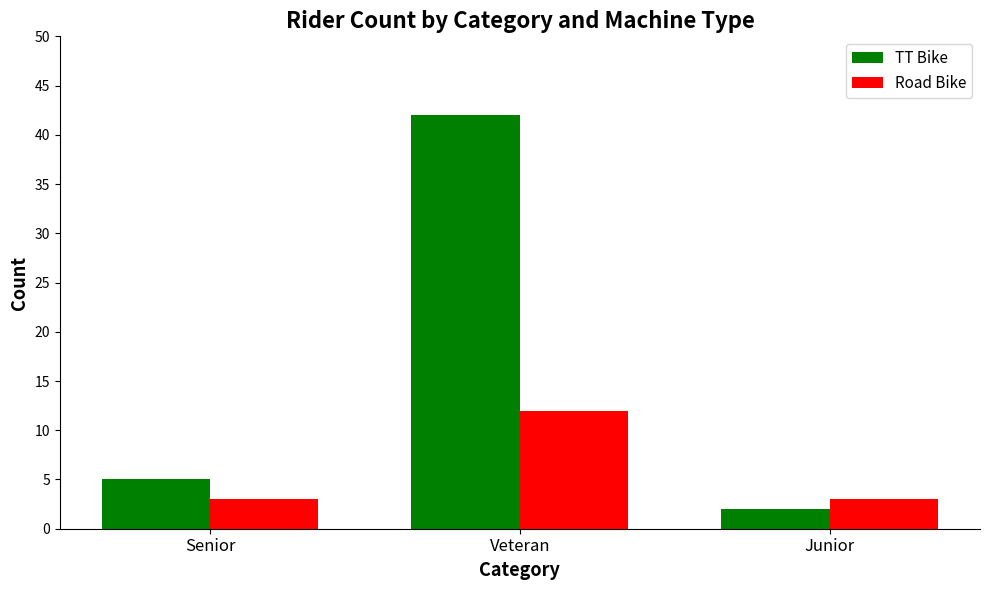

Read the Road Bike value at Veteran.

12